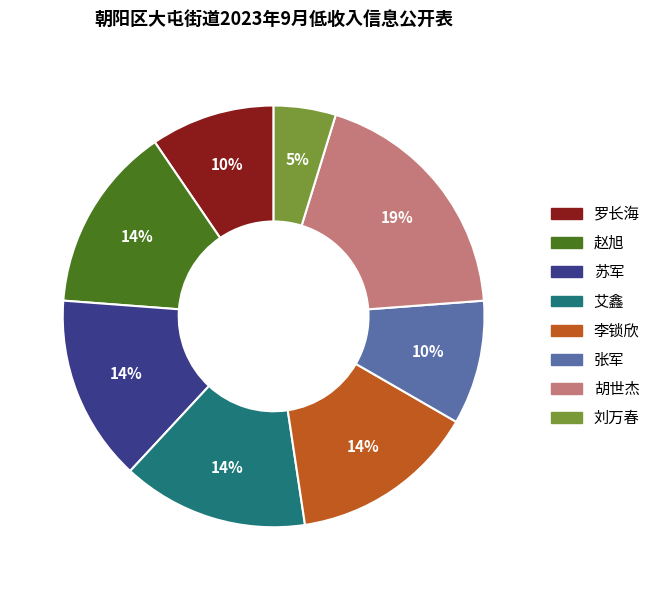

Between 赵旭 and 张军, which is larger?

赵旭